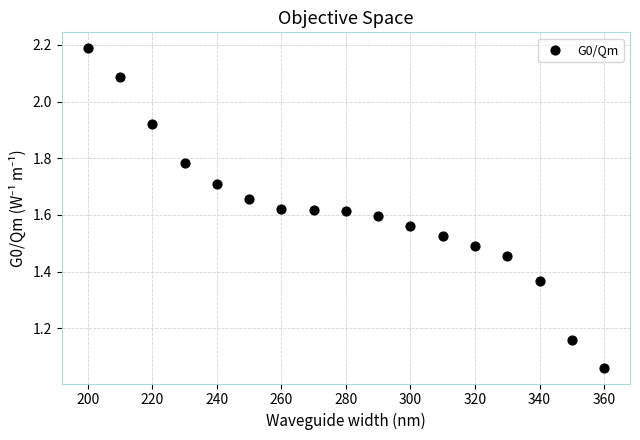

What is the range of X values (max minus min)?

160.0